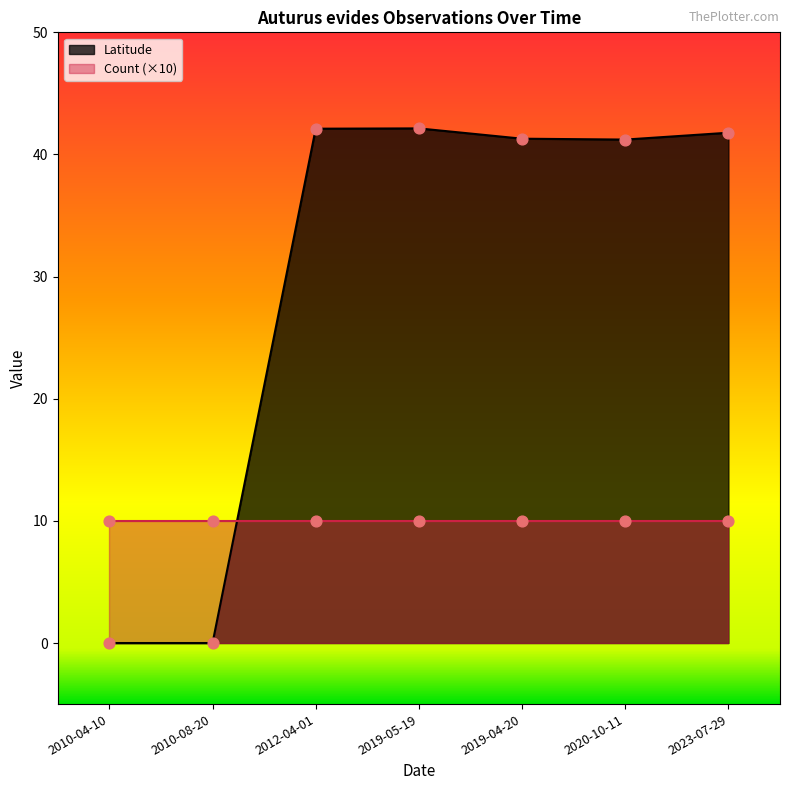

What is the ratio of the value at 2019-04-20 to the value at 2012-04-01?

1.0